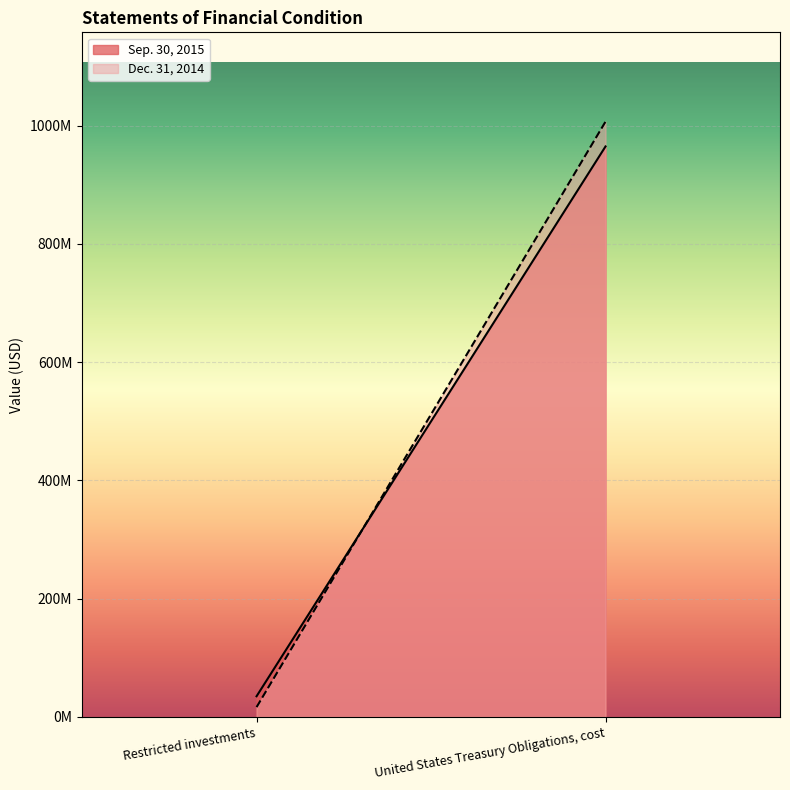

What is the value of the Dec. 31, 2014 point at the 1st from the left?

16632000